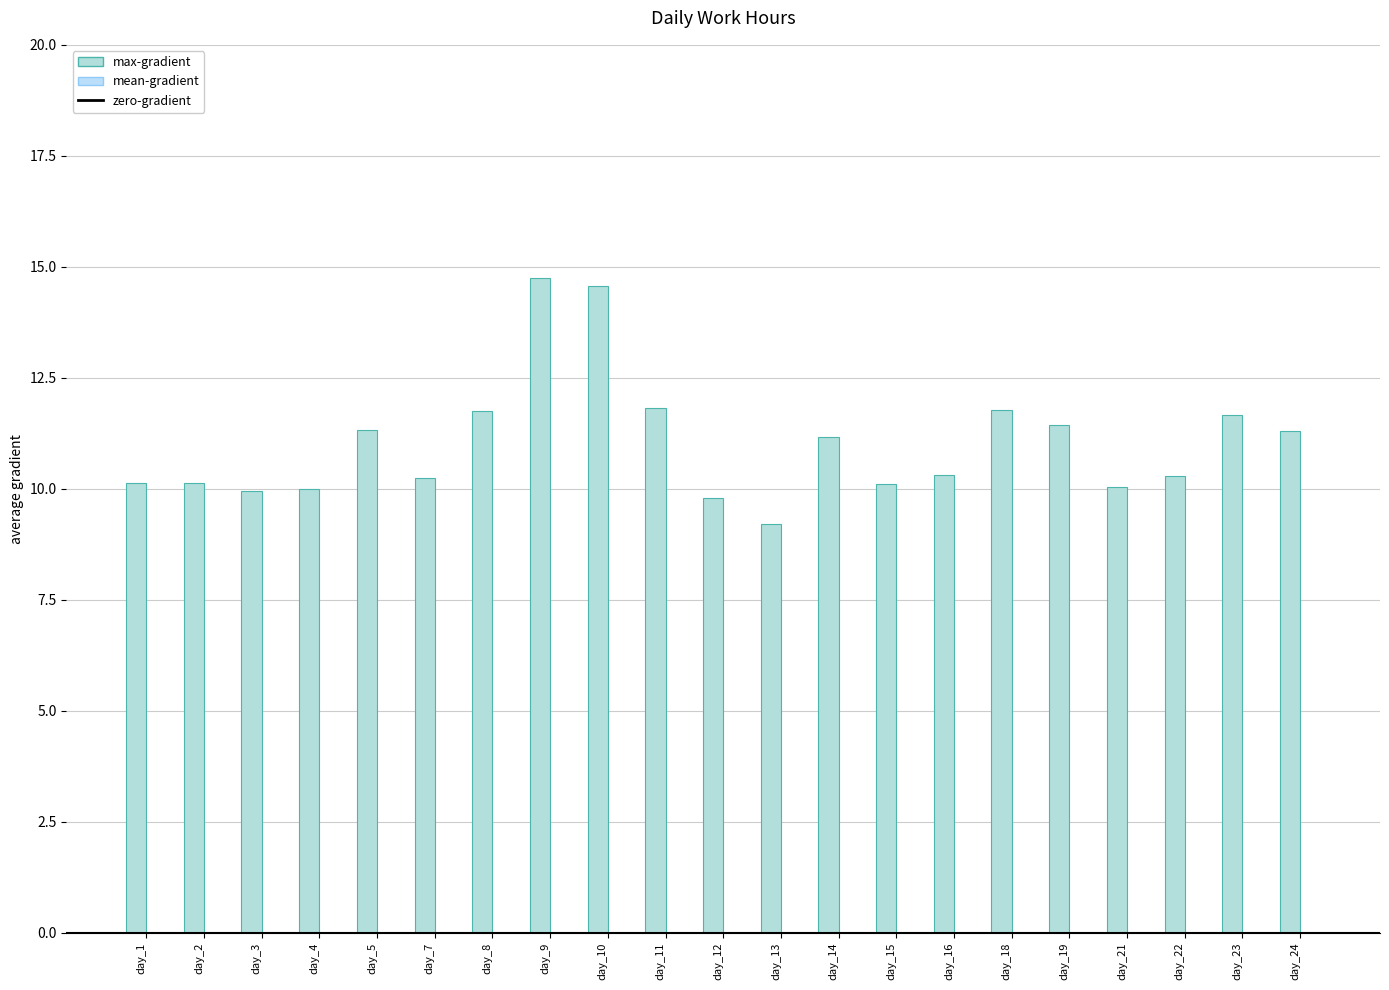

How many data points does each series have?

21